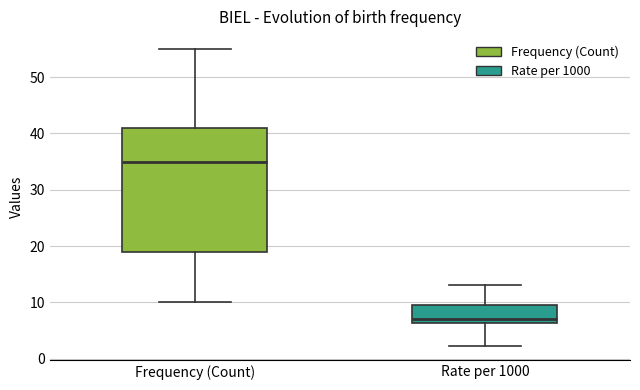

Which box's median line is the highest?

Frequency (Count)